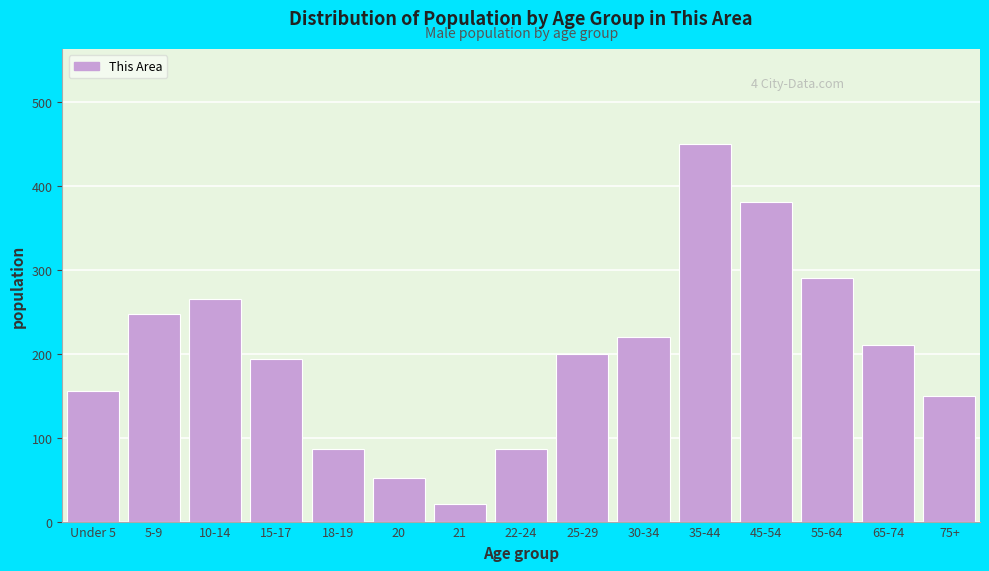

Reading left to right, extract all data points from this chart.

156	247	265	193	86	52	21	86	200	220	450	380	290	210	150